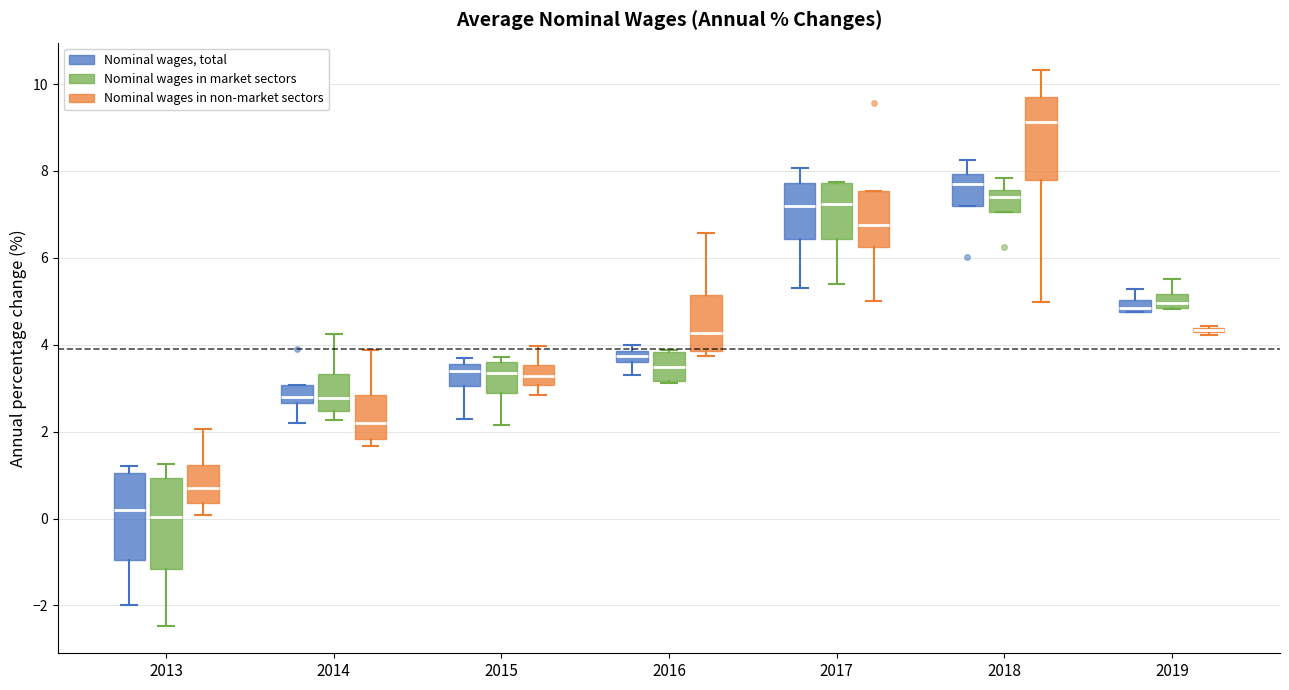

Where is the lower edge of the box for 2019 (Nominal wages in non-market sectors) on the y-axis? The values are not printed on the chart, so give them approximately, as read against the axis.

4.2